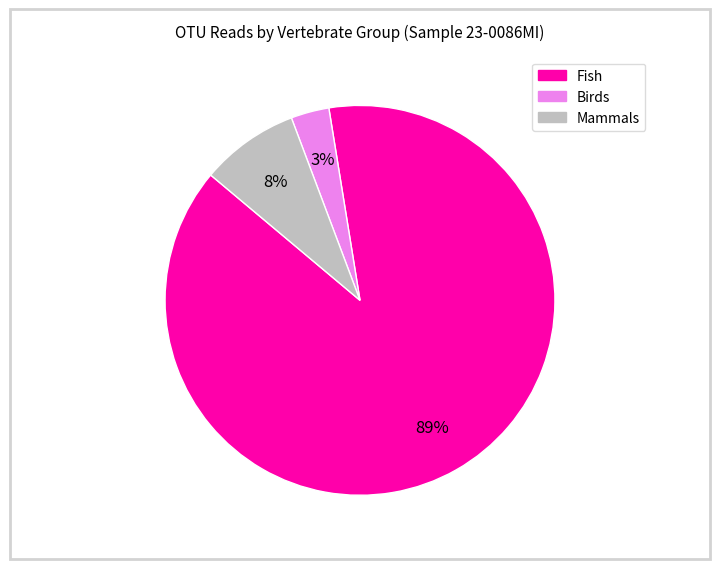

To the nearest percent, what is the average slice percentage?

33%